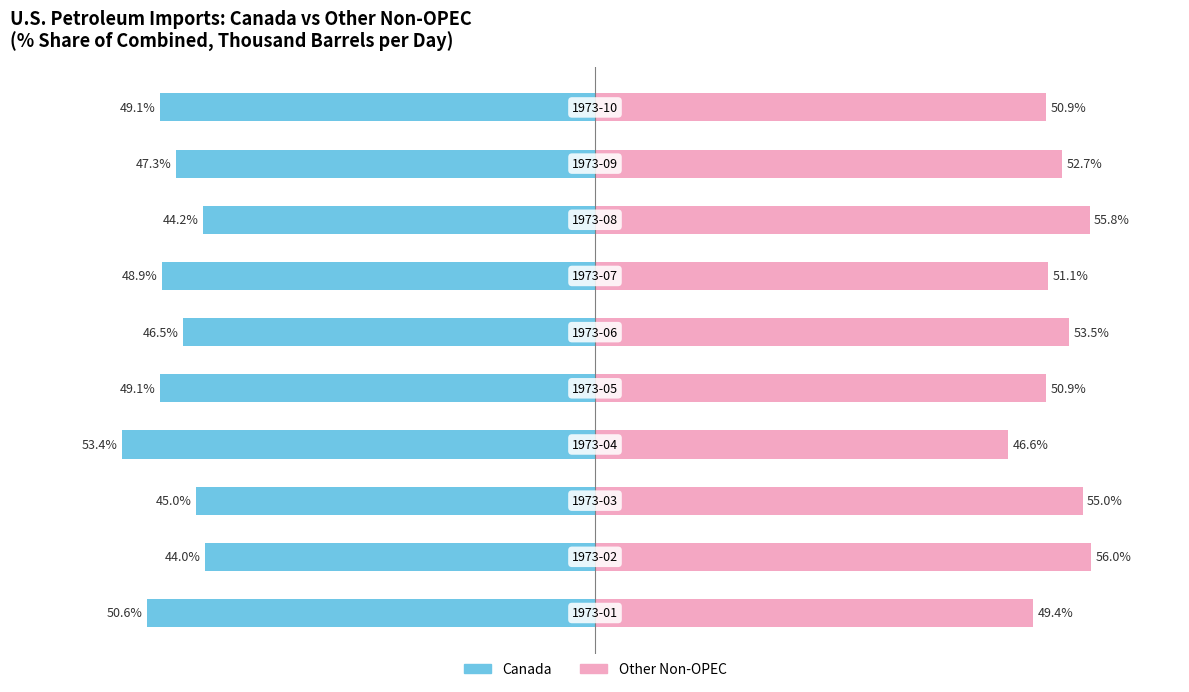

Rank the series by their average value, from highest to lowest.

Other Non-OPEC, Canada